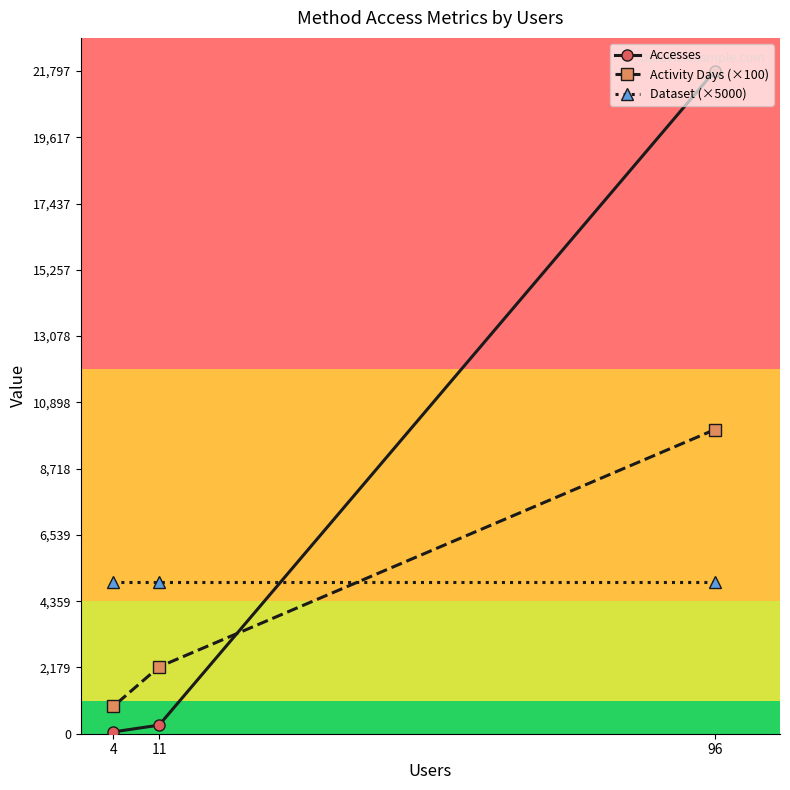

Is it true that Activity Days (×100) equals 1186 at 4?

False